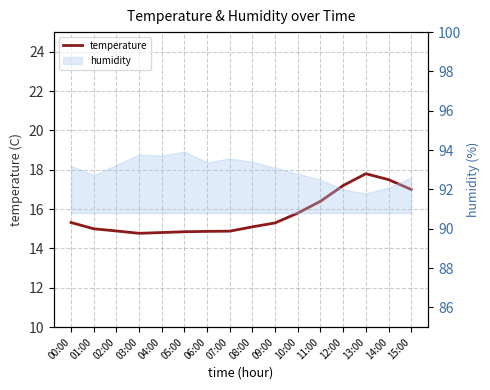

List the labels in order of value, largest first.

13:00, 14:00, 12:00, 15:00, 11:00, 10:00, 00:00, 09:00, 08:00, 01:00, 02:00, 07:00, 06:00, 05:00, 04:00, 03:00